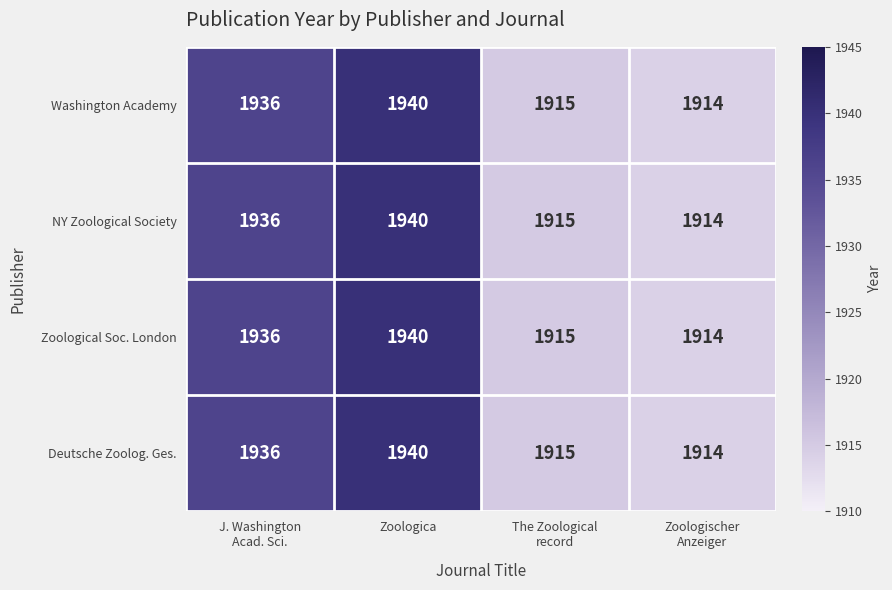

At which label does NY Zoological Society reach its peak?

Zoologica